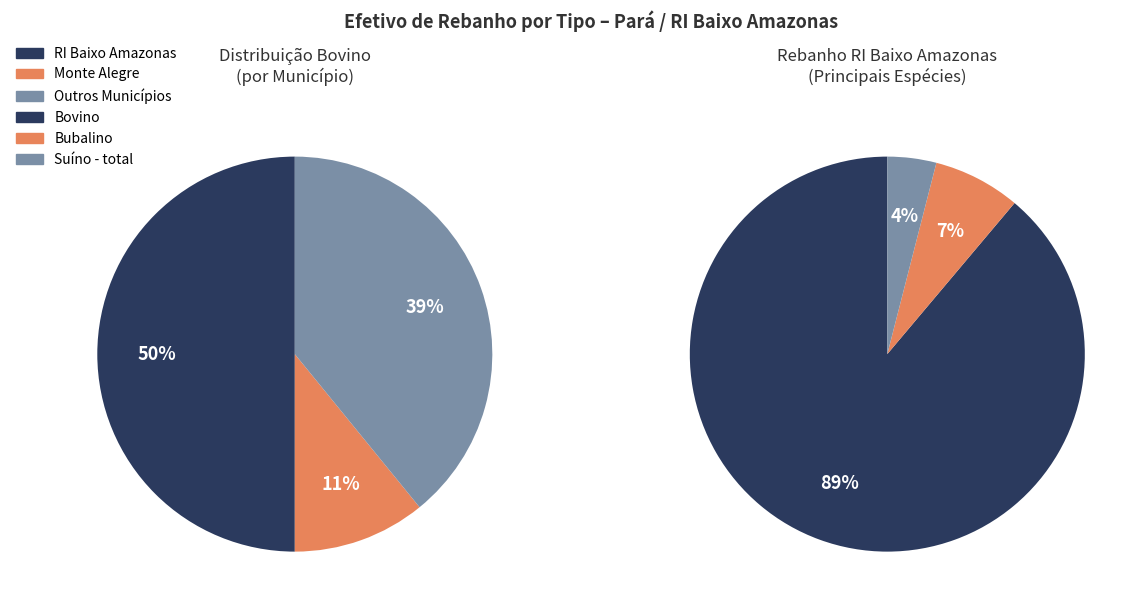

What percentage is the Monte Alegre slice, to the nearest percent?

11%